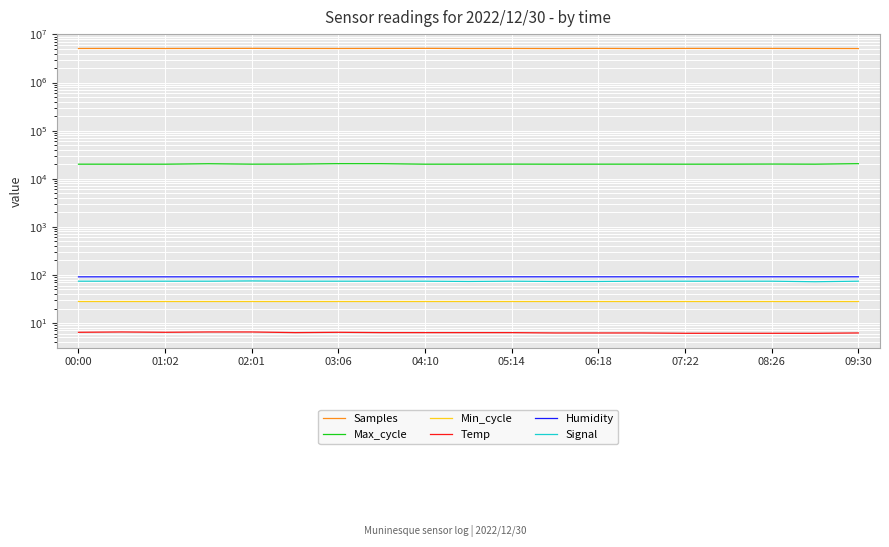

Count the number of categories in the chart.

19